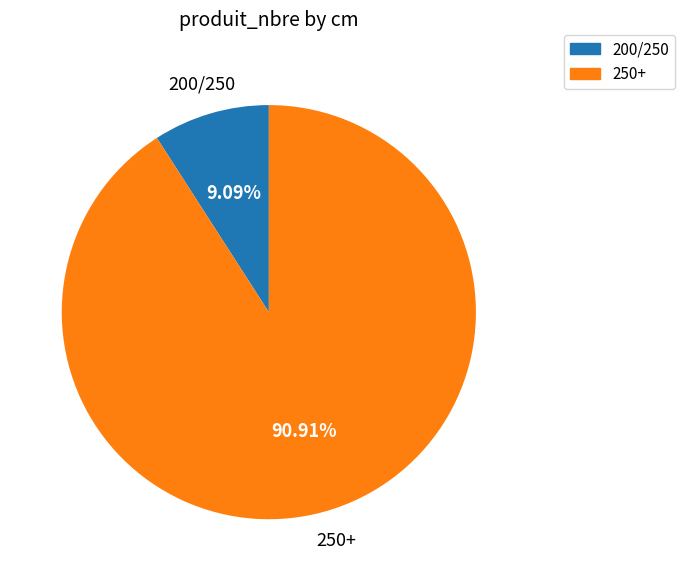

To the nearest percent, what is the combined percentage of 200/250 and 250+?

100%